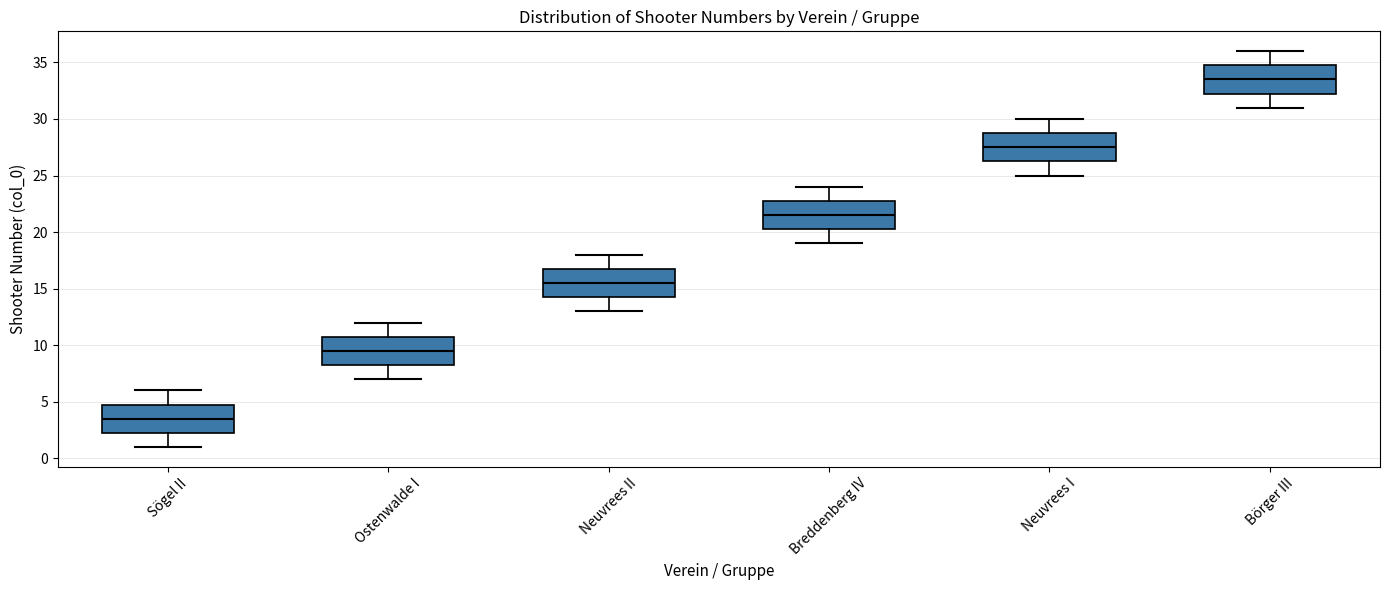

Reading left to right, read every box against the y-axis: the position of its median line, the range the box covers, and the ends of its whiskers. The values are not printed on the chart, so give them approximately, as read against the axis.

Sögel II: median 3.5, box 2.5 to 5.0, whiskers 1.0 to 6.0
Ostenwalde I: median 9.5, box 8.5 to 11.0, whiskers 7.0 to 12.0
Neuvrees II: median 15.5, box 14.5 to 17.0, whiskers 13.0 to 18.0
Breddenberg IV: median 21.5, box 20.5 to 23.0, whiskers 19.0 to 24.0
Neuvrees I: median 27.5, box 26.5 to 29.0, whiskers 25.0 to 30.0
Börger III: median 33.5, box 32.5 to 35.0, whiskers 31.0 to 36.0